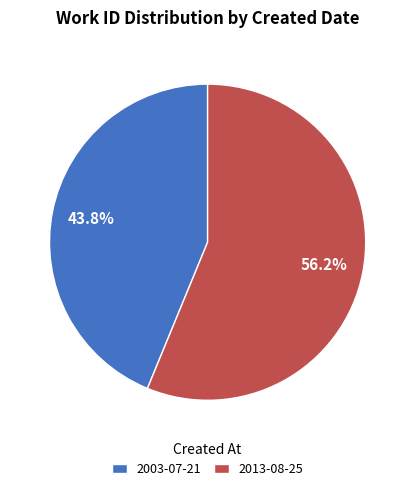

What percentage is the 2003-07-21 slice, to the nearest percent?

44%